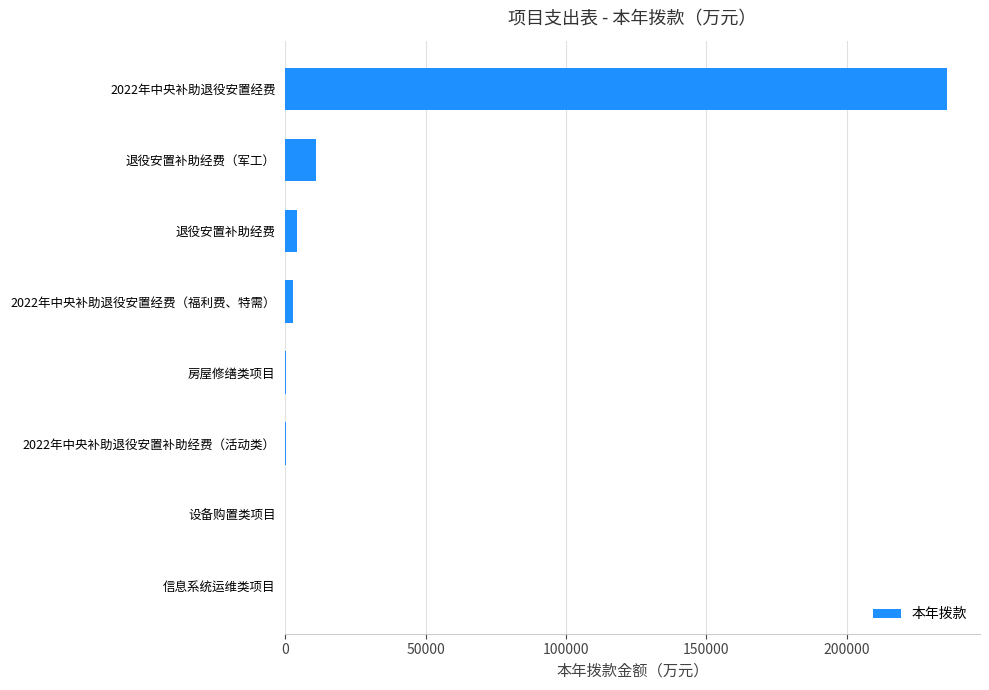

What is the sum of all values?

254448.5